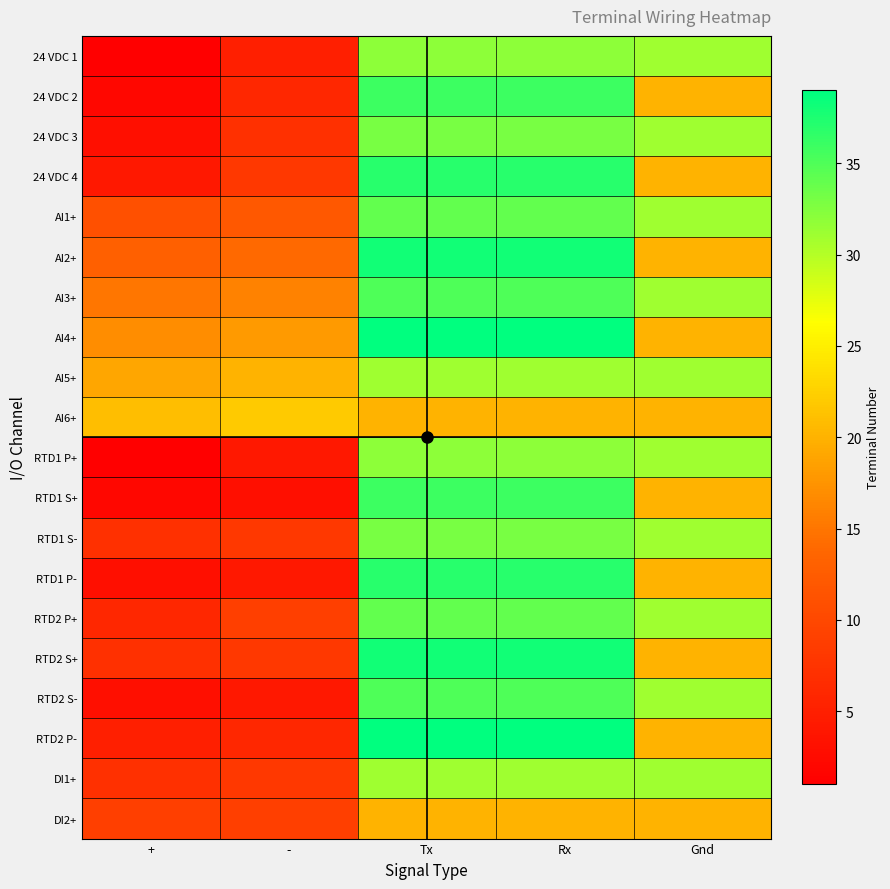

Rank the series at Rx from lowest to highest value.

AI6+, DI2+, AI5+, DI1+, 24 VDC 1, RTD1 P+, 24 VDC 3, RTD1 S-, AI1+, RTD2 P+, AI3+, RTD2 S-, 24 VDC 2, RTD1 S+, 24 VDC 4, RTD1 P-, AI2+, RTD2 S+, AI4+, RTD2 P-